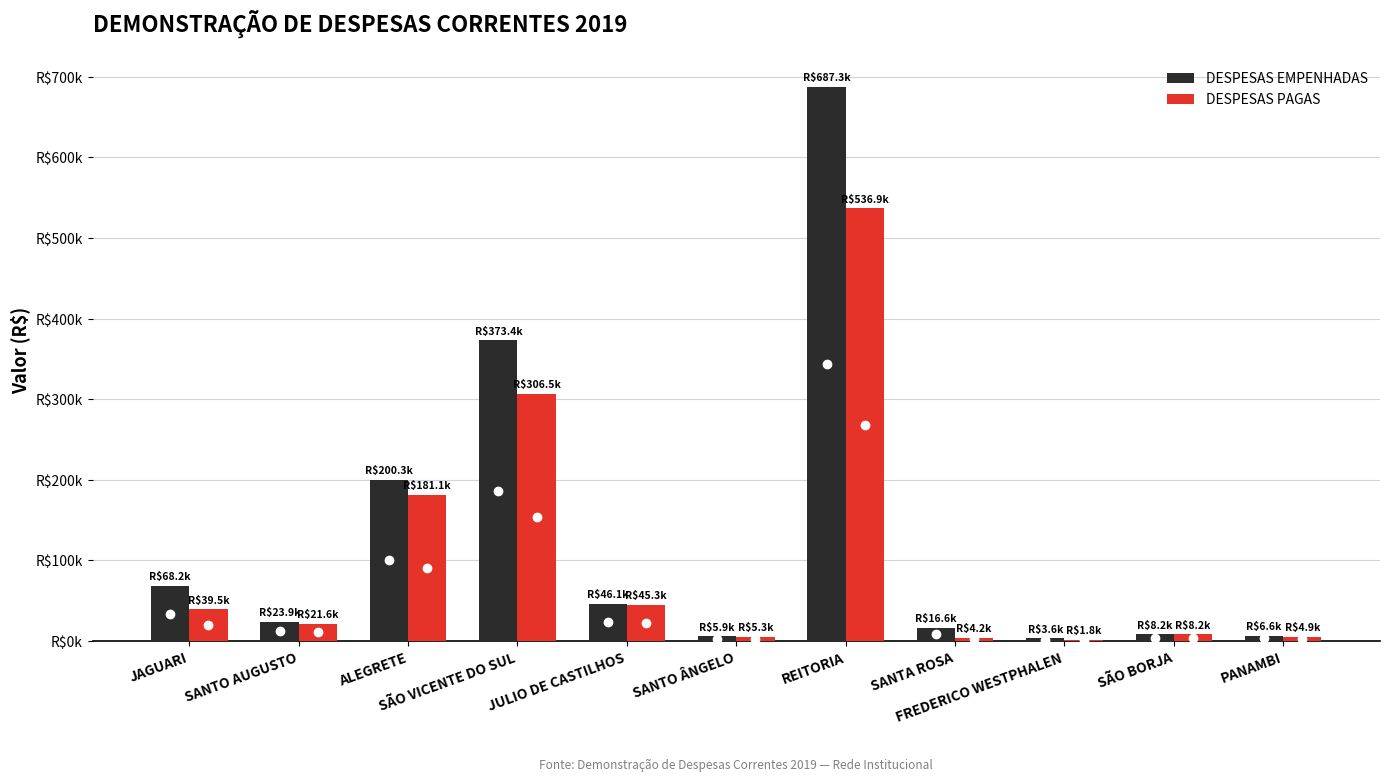

What is the difference between the highest and lowest values at SÃO VICENTE DO SUL?

66818.0